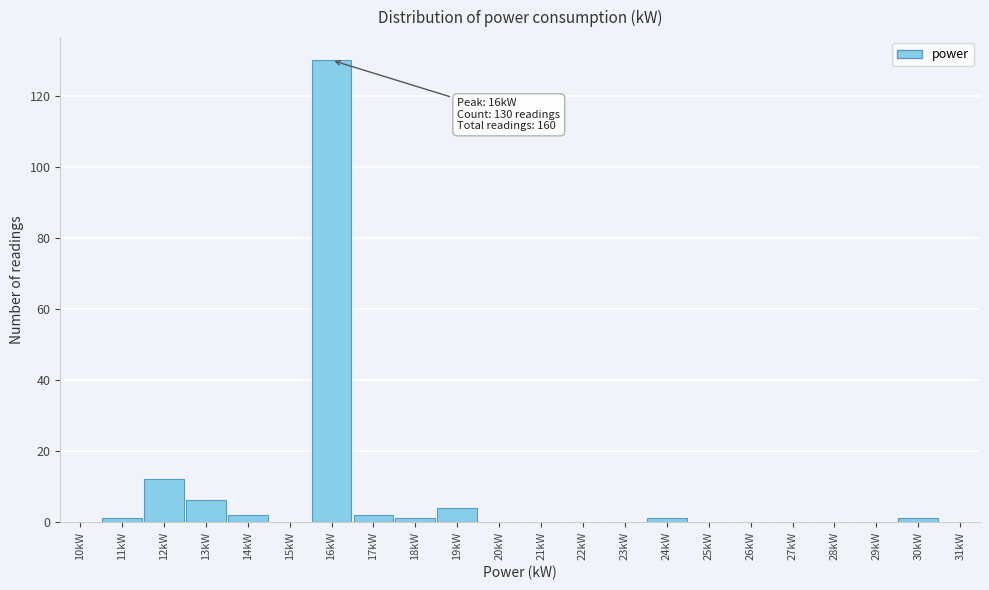

Over which range of the x-axis is the bar tallest?

15.5 to 16.5